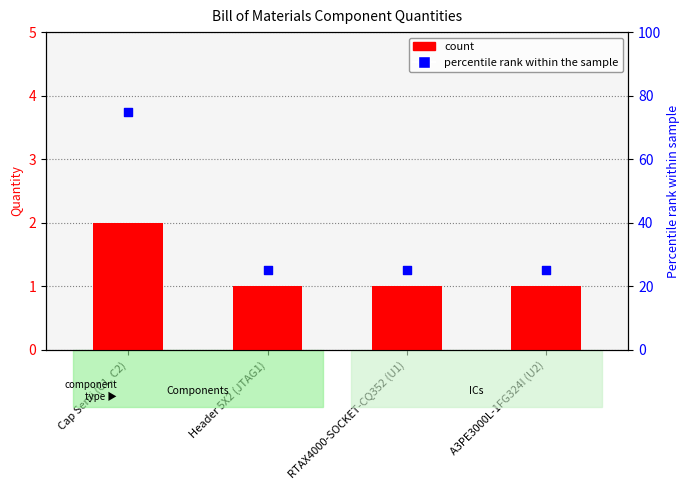

Which series contains the highest Y value?

Percentile rank